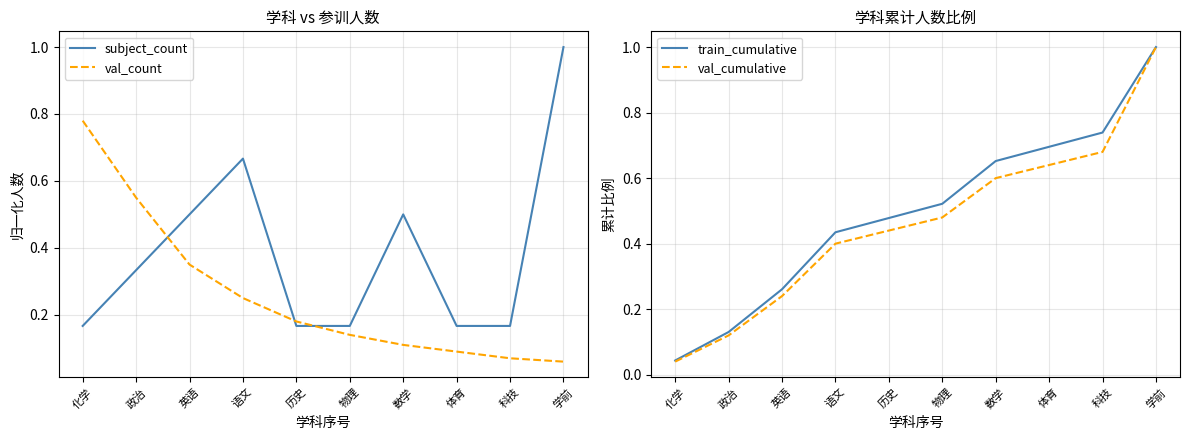

The value of val_cumulative at 政治 is 0.1. True or false?

True